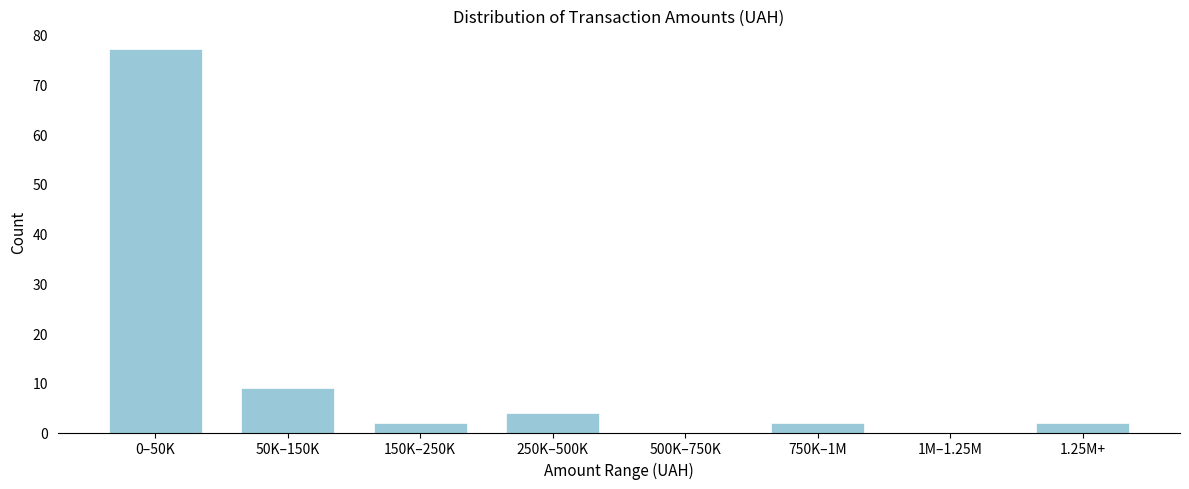

Reading left to right, list all the values displayed in this chart.

0–50K=77	50K–150K=9	150K–250K=2	250K–500K=4	500K–750K=0	750K–1M=2	1M–1.25M=0	1.25M+=2